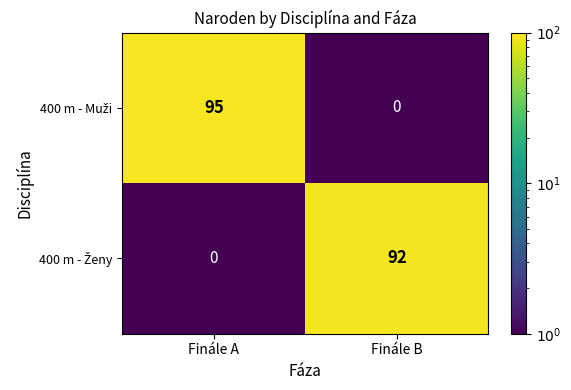

What is the total value across all series at Finále A?

95